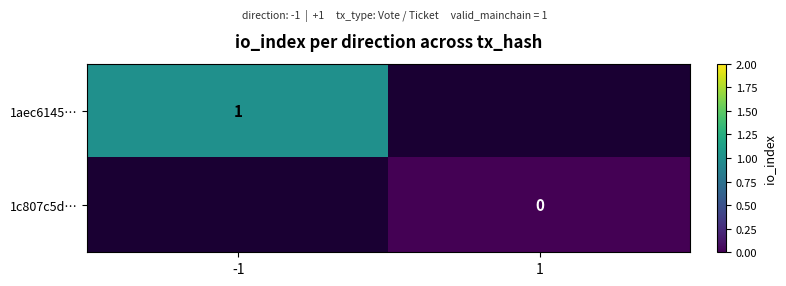

Which has a higher value, 1 or -1?

-1